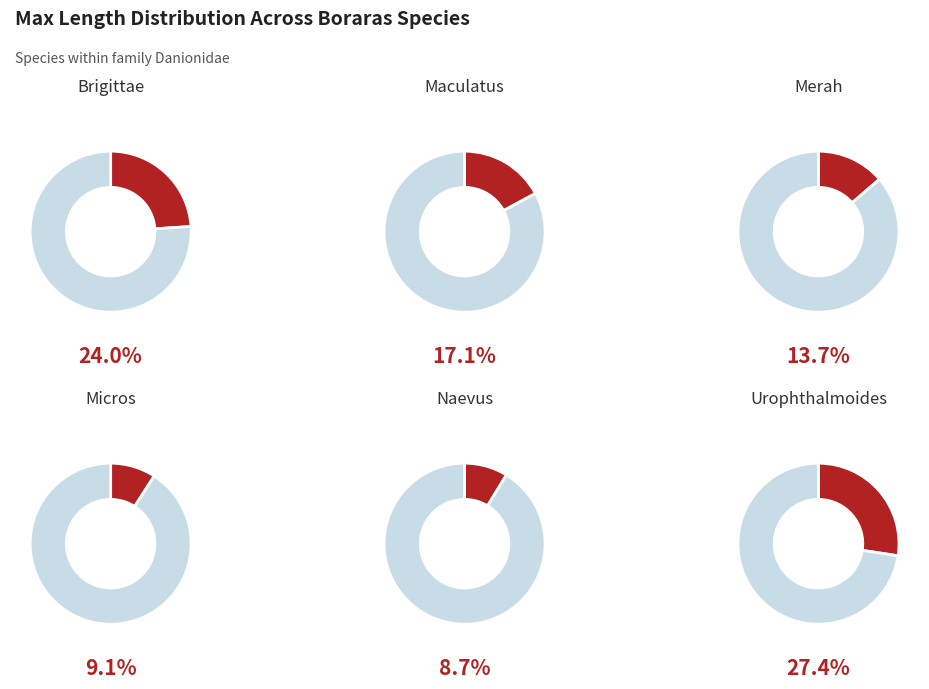

To the nearest percent, what portion does maculatus represent?

17%